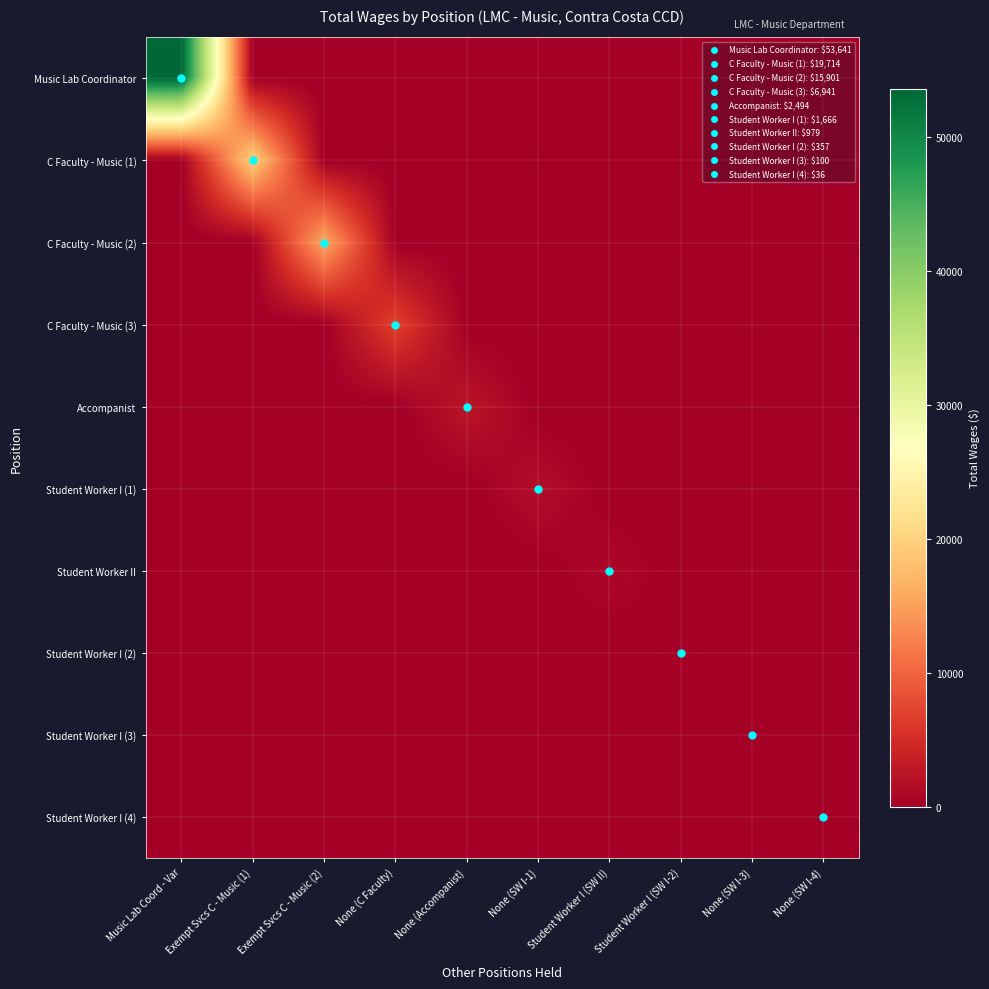

List the series in order of their peak value, highest first.

Music Lab Coordinator, C Faculty - Music (1), C Faculty - Music (2), C Faculty - Music (3), Accompanist, Student Worker I (1), Student Worker II, Student Worker I (2), Student Worker I (3), Student Worker I (4)